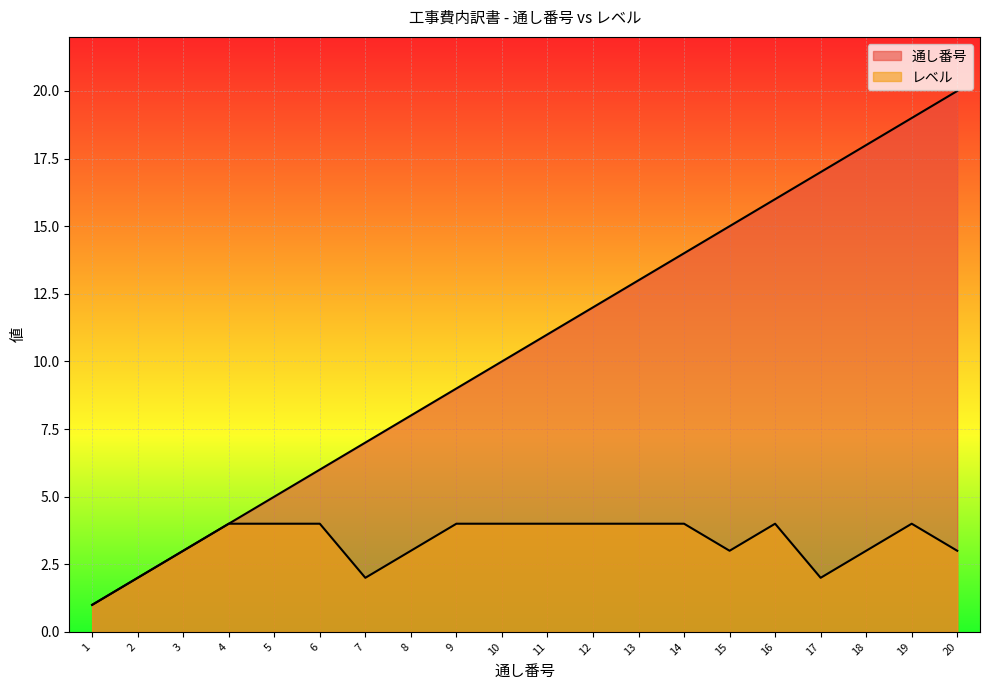

Which series has the largest total across all categories?

通し番号